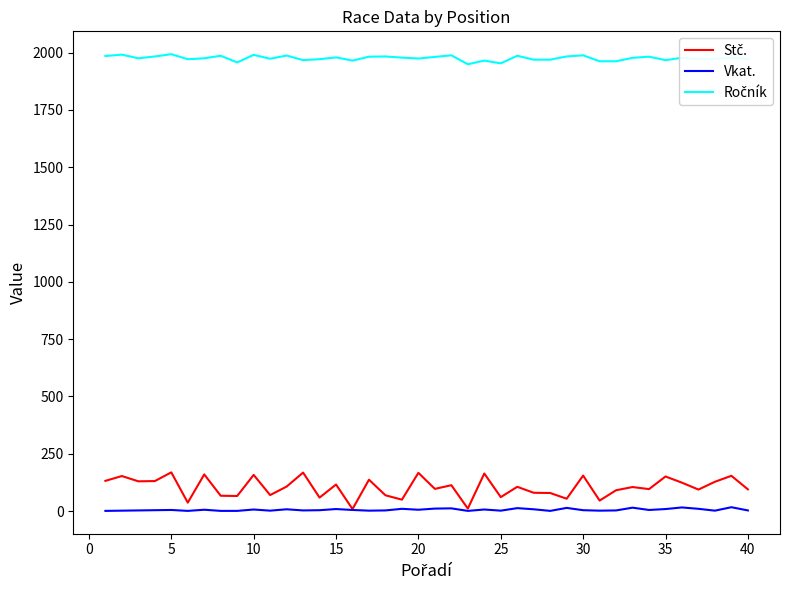

What is the greatest value displayed?

1993